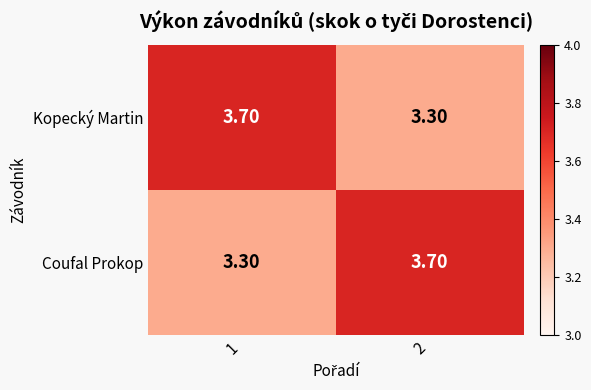

At 1, list the series in order from smallest to largest.

Coufal Prokop, Kopecký Martin